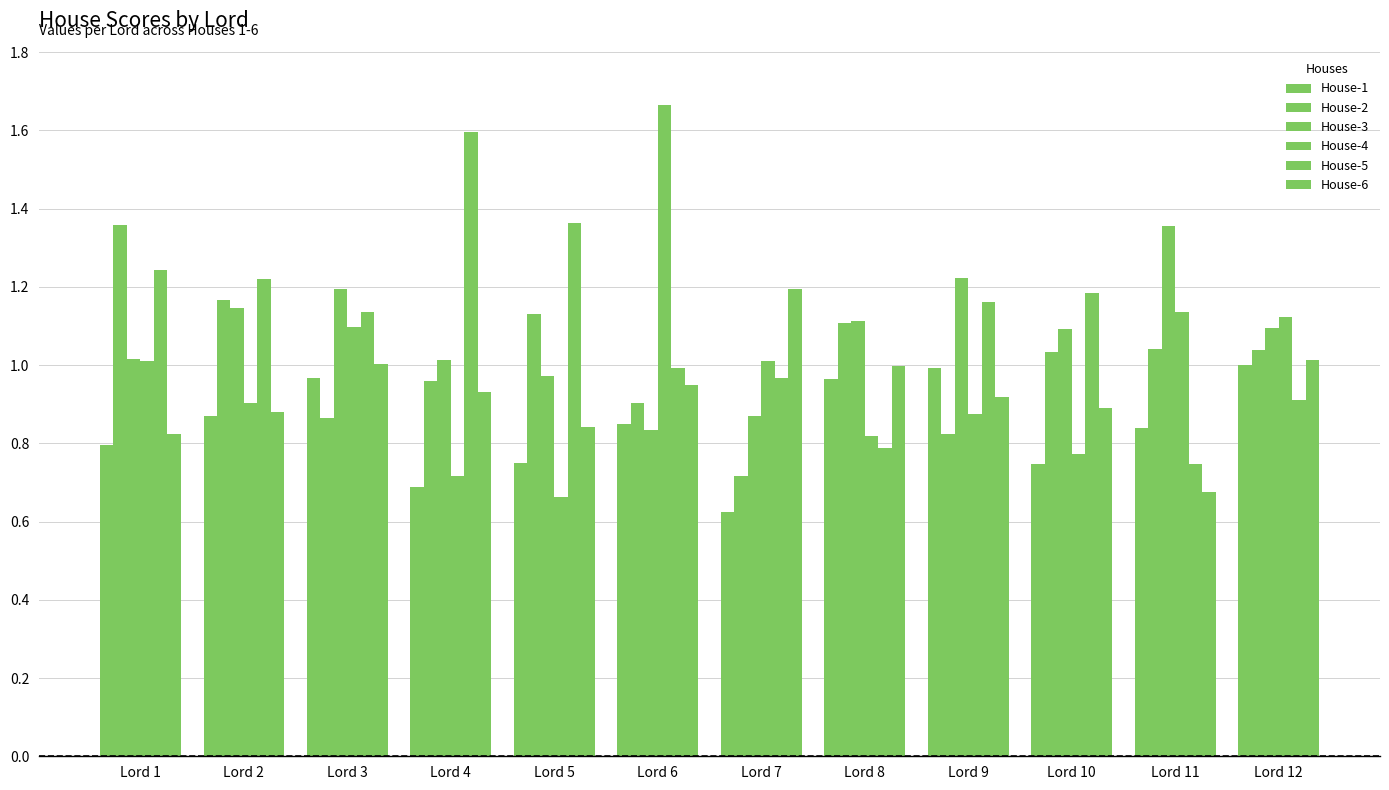

How many series are shown in this chart?

6